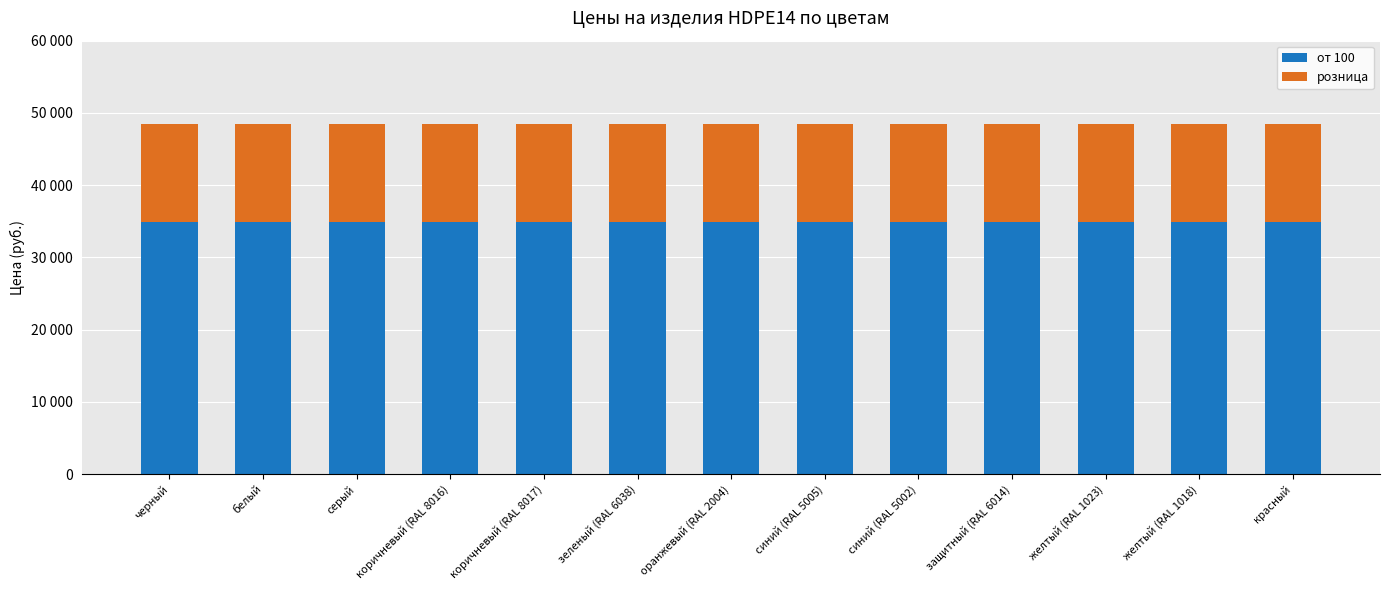

What are all the series names shown in the legend?

от 100, розница